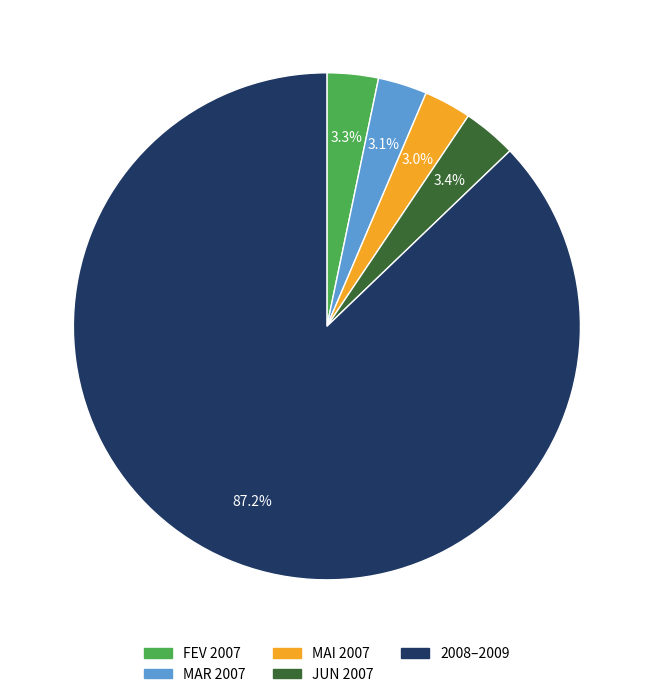

Is there any slice that represents more than half of the pie?

Yes